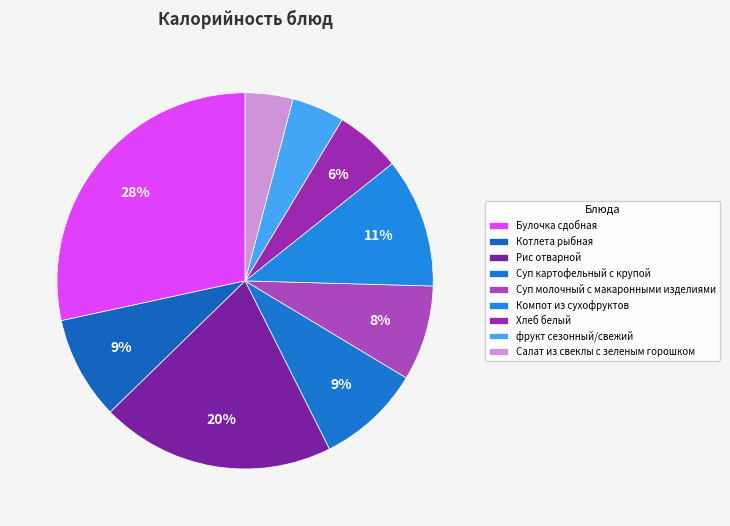

Combined, what portion of the pie is Суп молочный с макаронными изделиями and Булочка сдобная?

36.6%